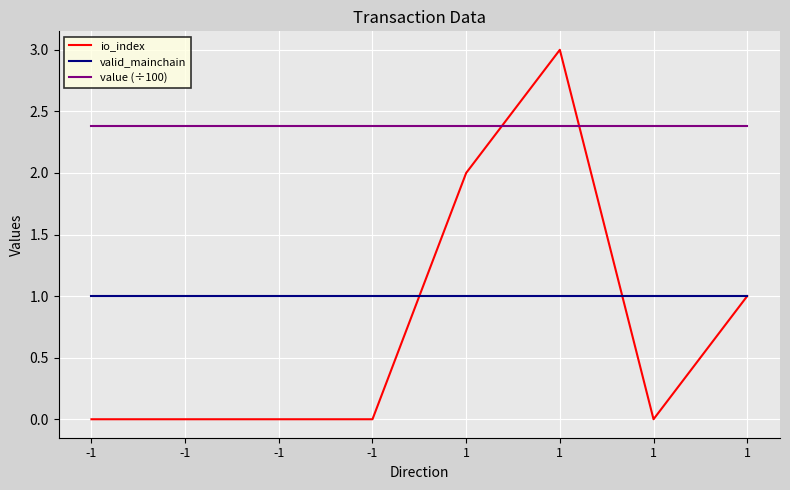

Which series has the largest range (max minus min)?

io_index